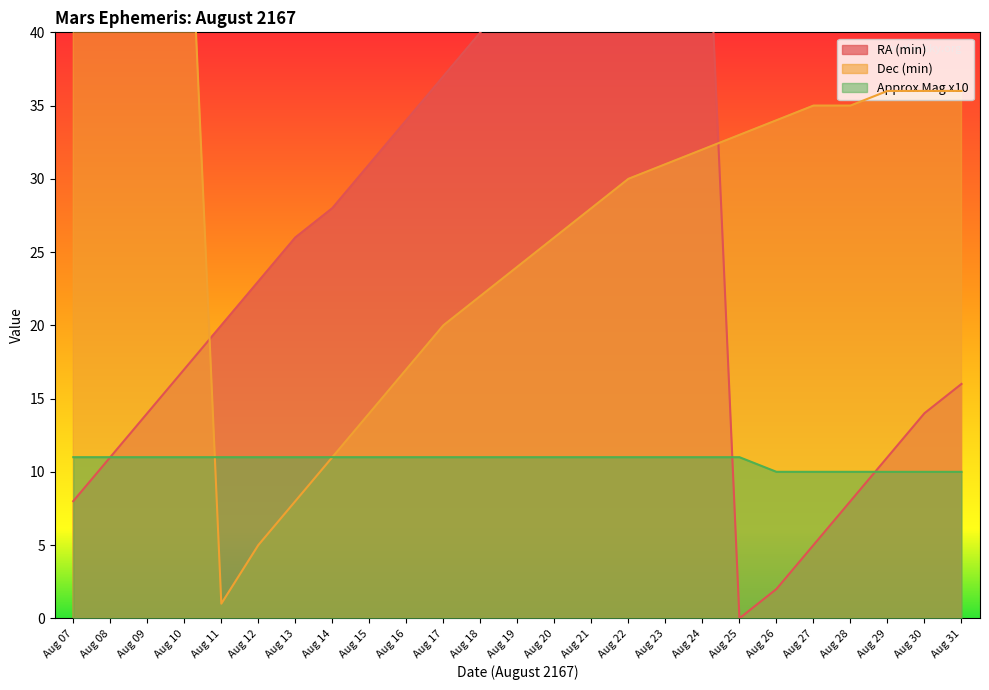

True or false: Approx Mag x10 has a value of 11 at Aug 12.

True